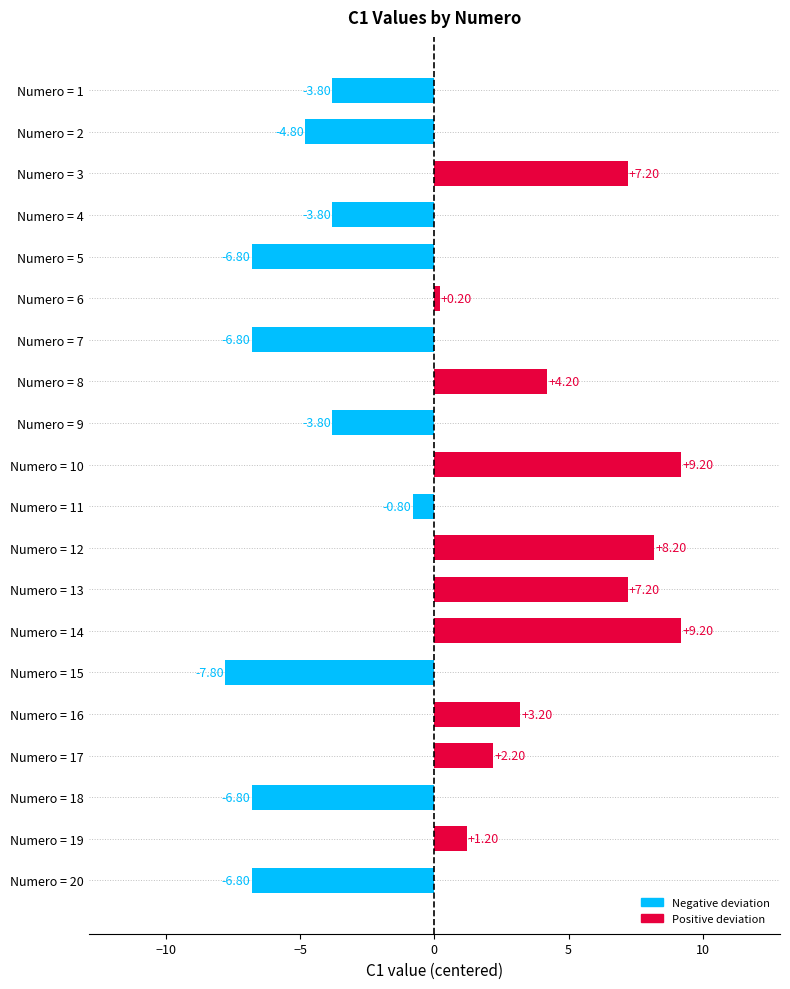

What is the difference between the maximum and minimum values?

17.0